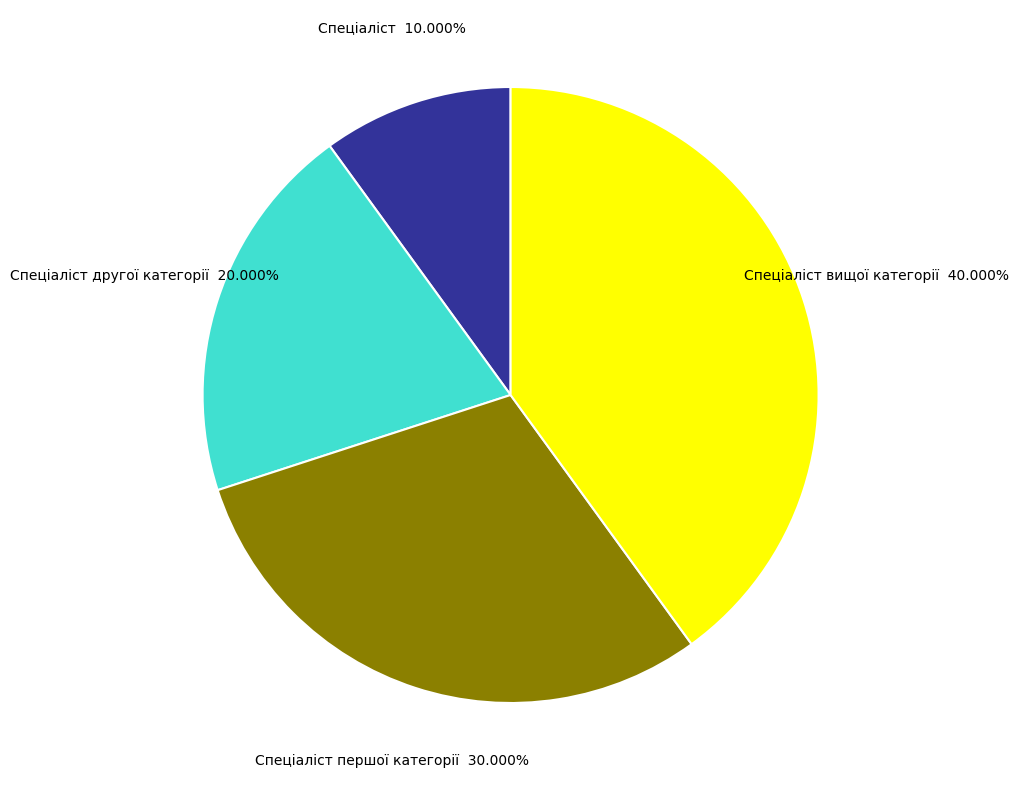

How many segments does this pie chart have?

4